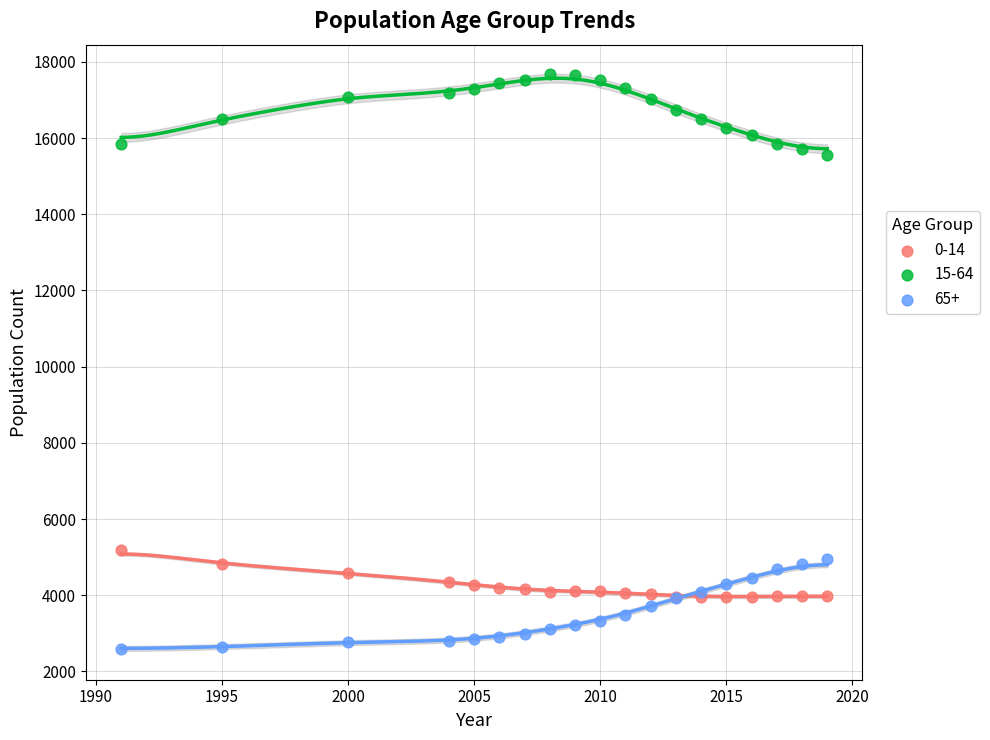

Which series contains the highest Y value?

15-64